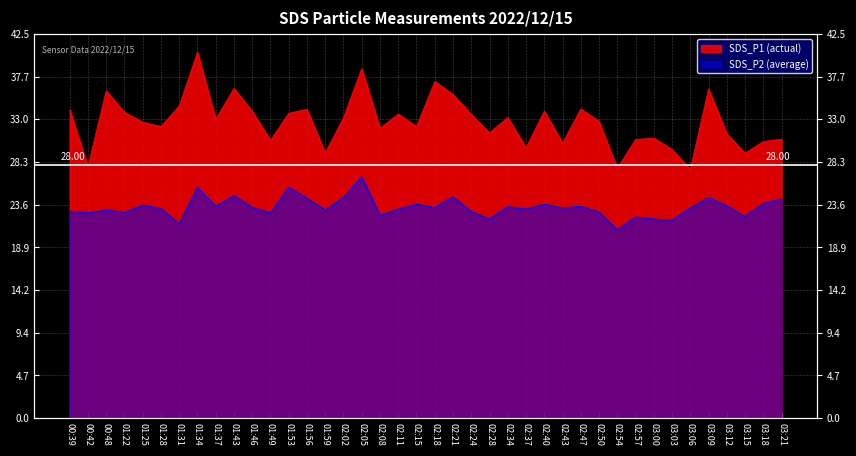

What is the lowest value of the SDS_P1 series?

27.5